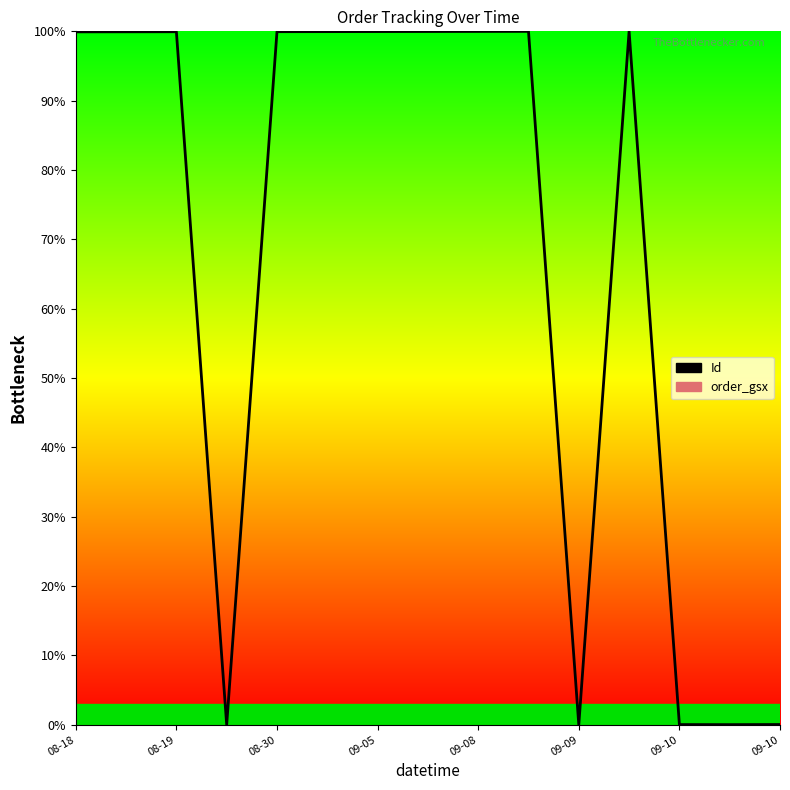

Which series has the largest total across all categories?

Id